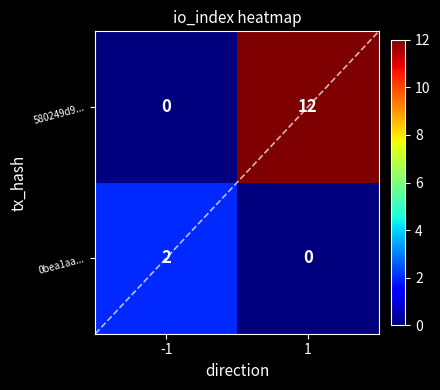

Rank the series by their maximum value, from lowest to highest.

0bea1aa..., 580249d9...